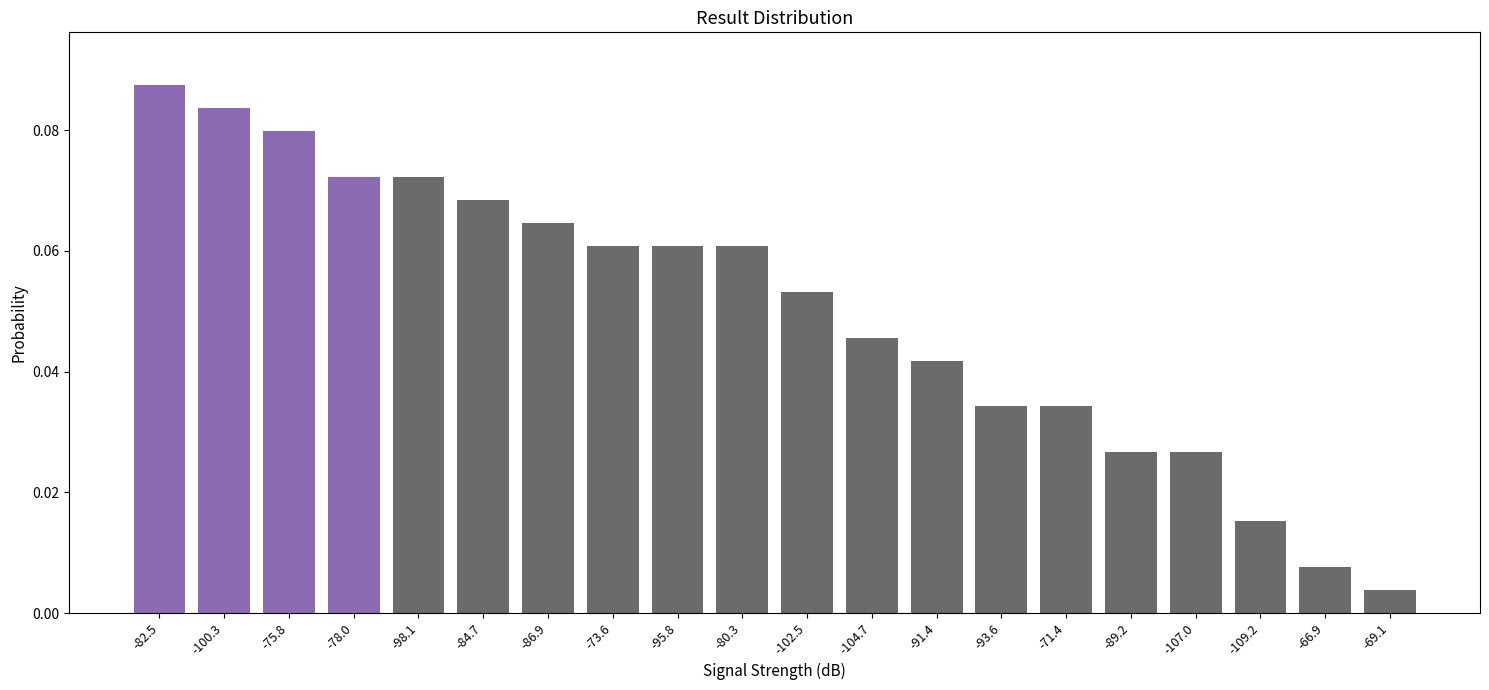

What is the label of the 1st bar from the right?

-69.1